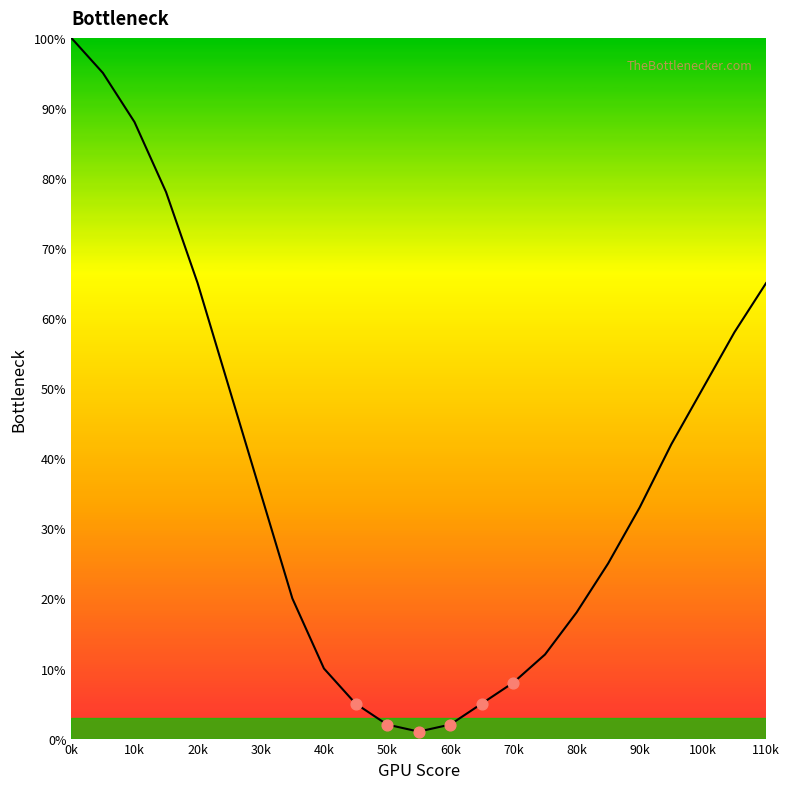

What is the maximum value shown in the chart?

100